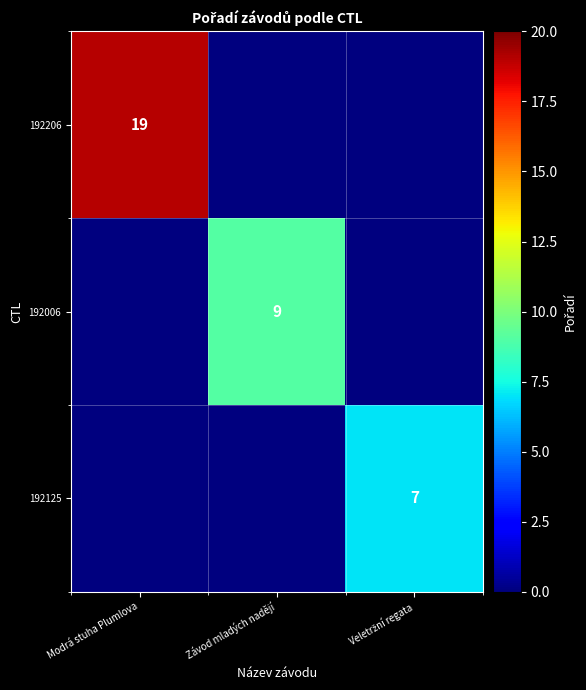

Is it true that 192206 equals 19 at Modrá stuha Plumlova?

True